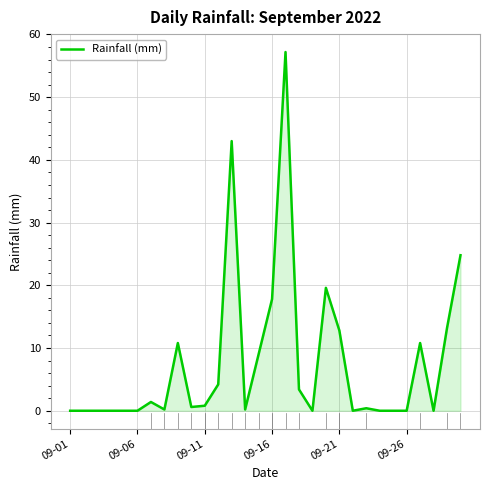

What is the greatest value displayed?

57.2